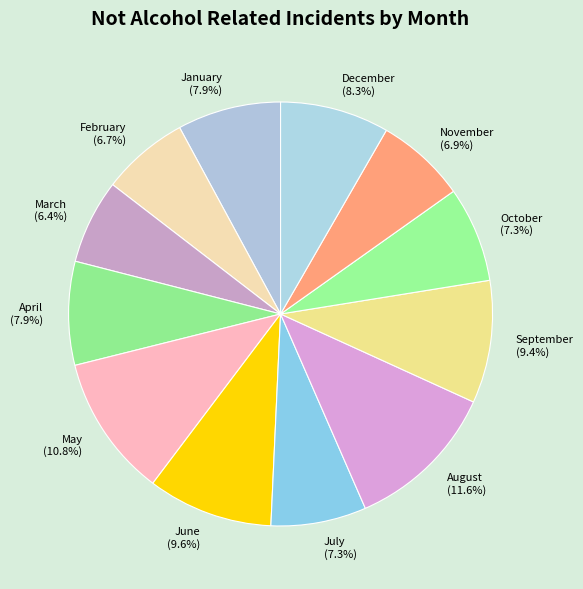

What is the total percentage of April and September?

17.3%